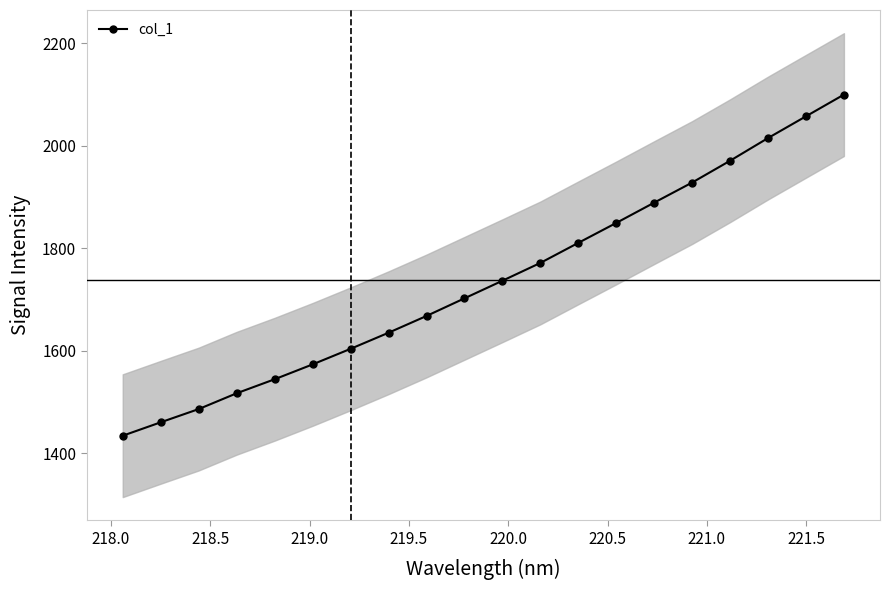

True or false: col_1 has more than 0 interior local peaks.

False